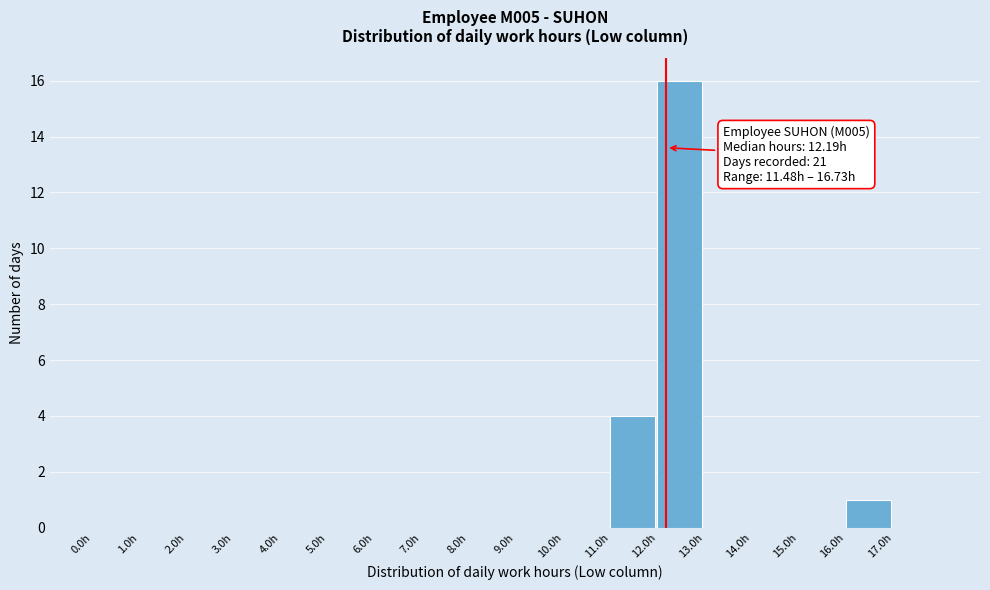

Which range on the x-axis has the tallest bar?

12 to 13